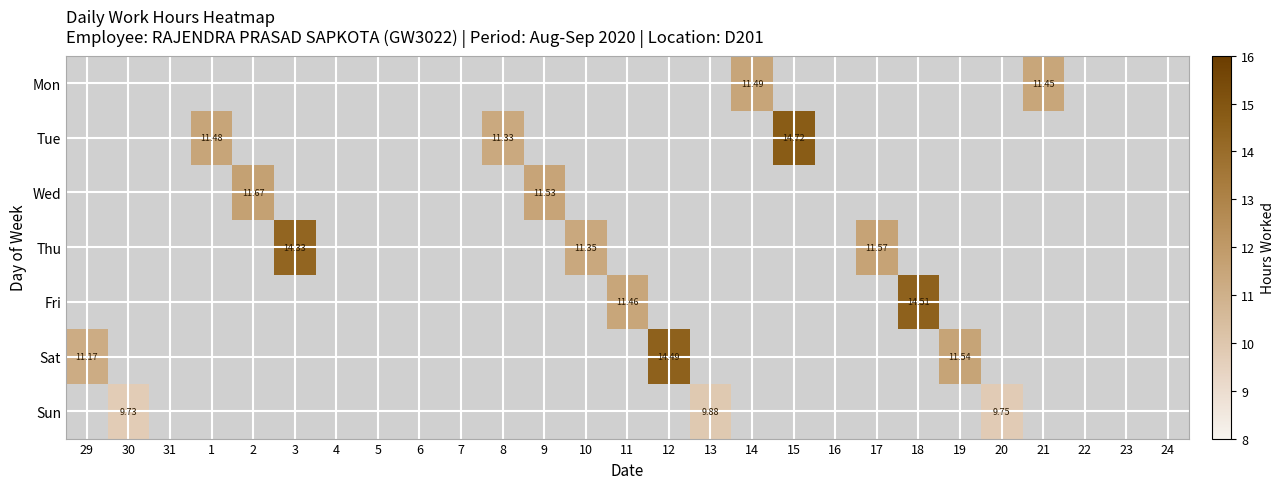

Which category has the highest value across all series?

15